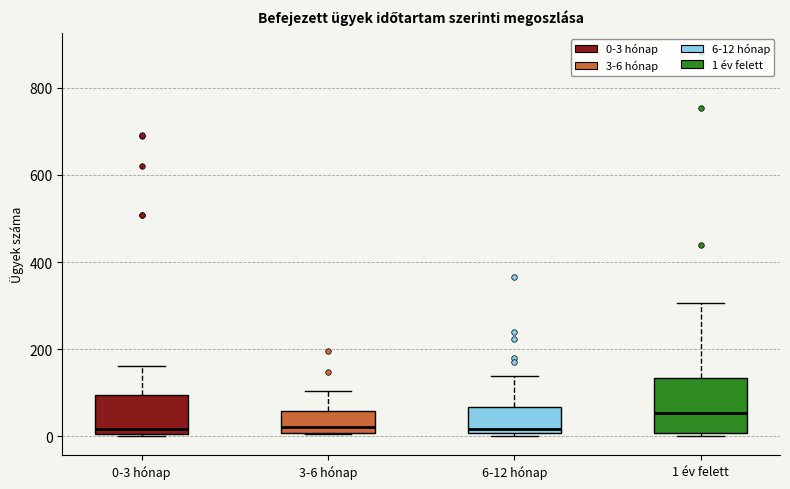

Reading left to right, transcribe this box plot: for each box, give where its median line is, the range the box spans, and where its two whiskers end, as read against the y-axis. The values are not printed on the chart, so give them approximately, as read against the axis.

0-3 hónap: median 20, box 0 to 100, whiskers 0 to 160
3-6 hónap: median 20, box 0 to 60, whiskers 0 to 100
6-12 hónap: median 20, box 0 to 60, whiskers 0 (just below the box's lower edge) to 140
1 év felett: median 60, box 0 to 140, whiskers 0 (just below the box's lower edge) to 300